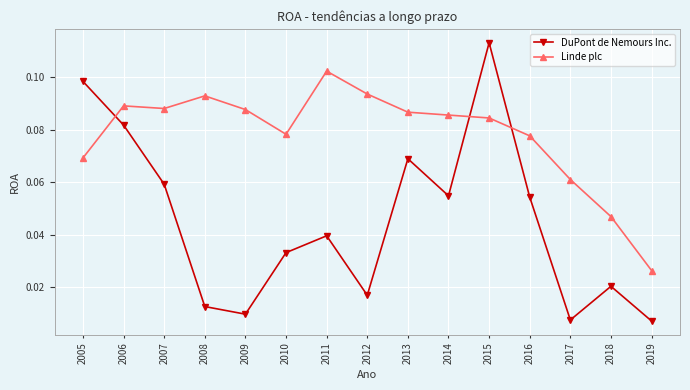

Count the Linde plc values in the range 0 to 1.

15